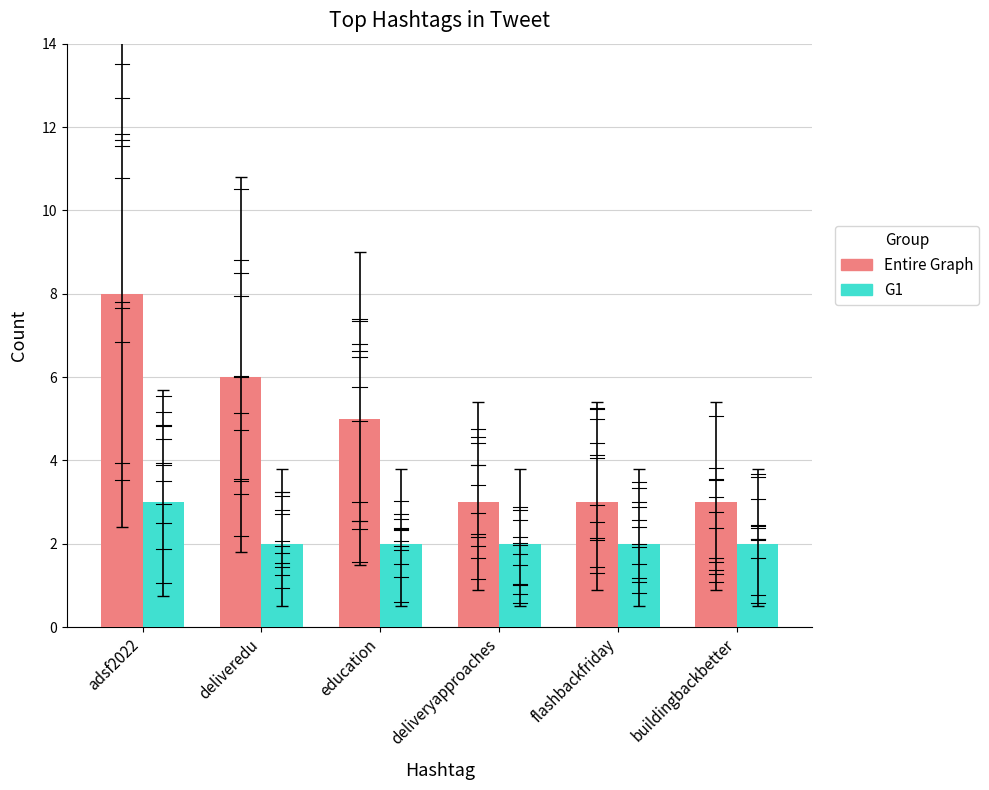

At which category is the sum across all series the highest?

adsf2022